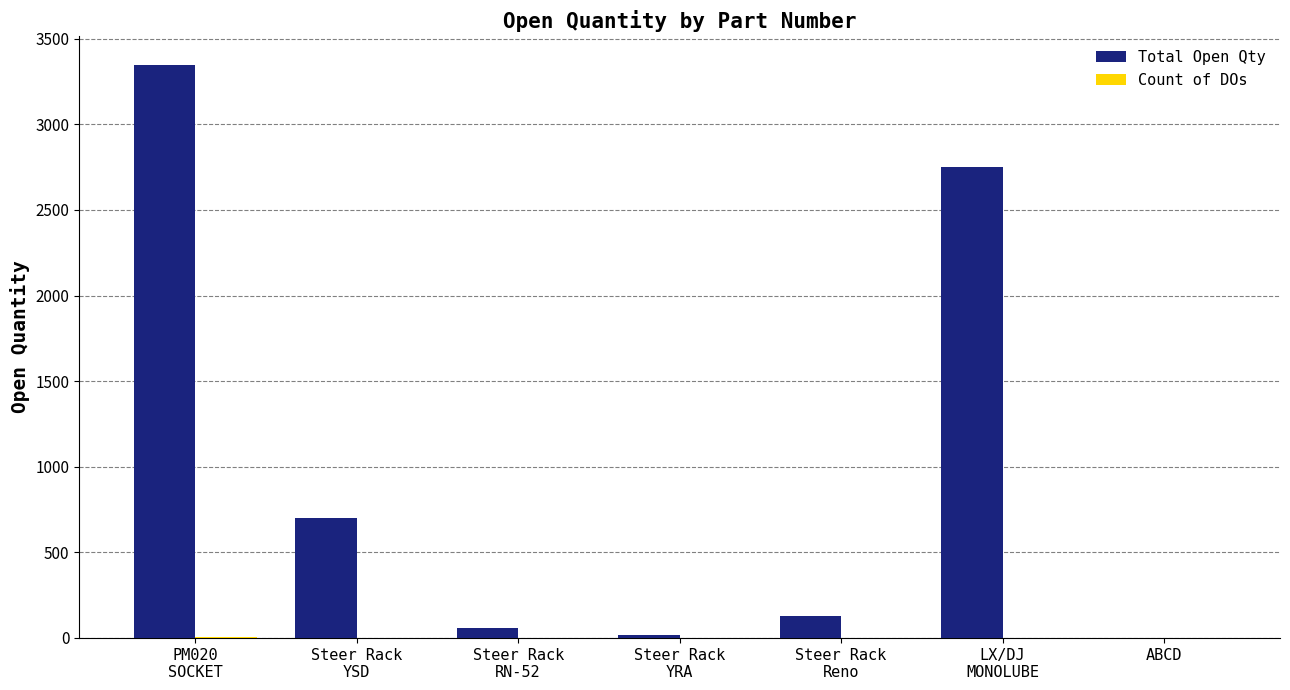

What is the sum of all Total Open Qty values?

6995